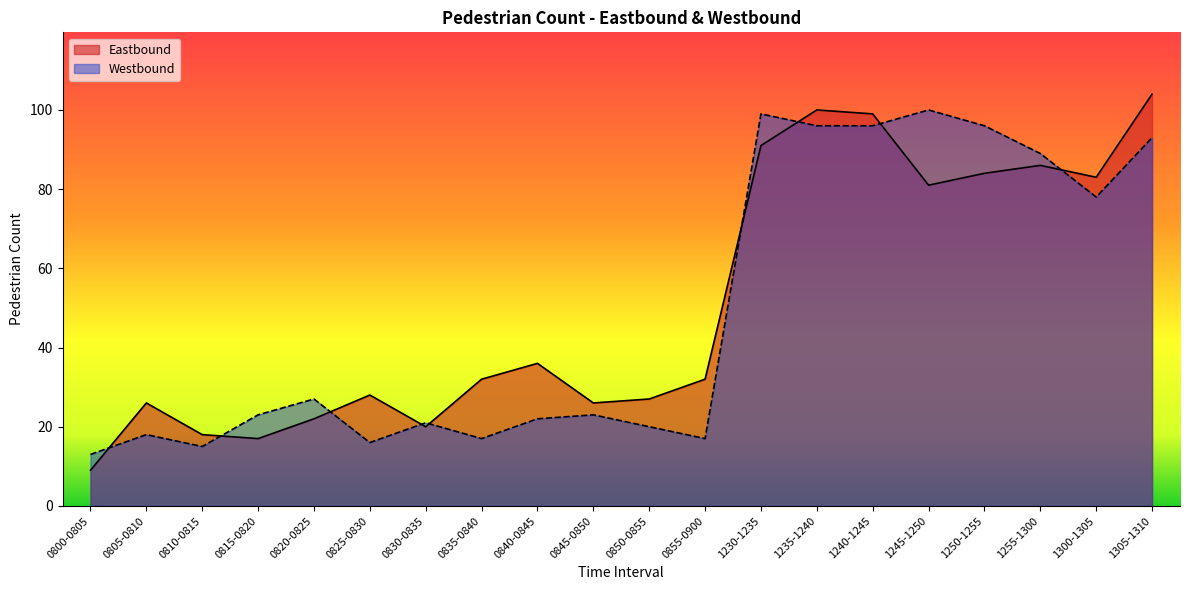

Is the value of Eastbound at 1230-1235 greater than the value of Westbound at 1250-1255?

No